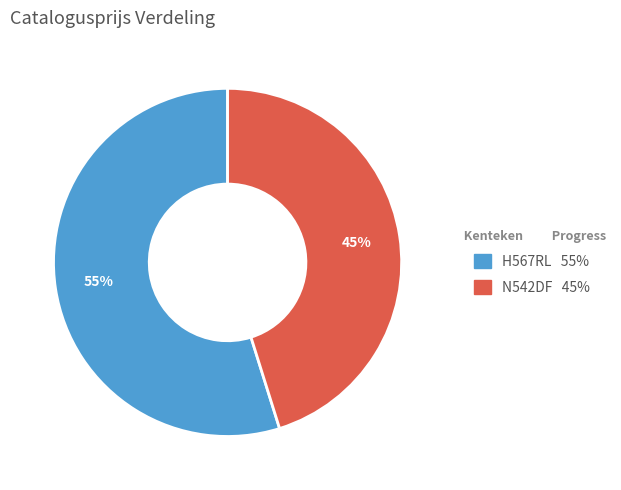

Between N542DF and H567RL, which is larger?

H567RL